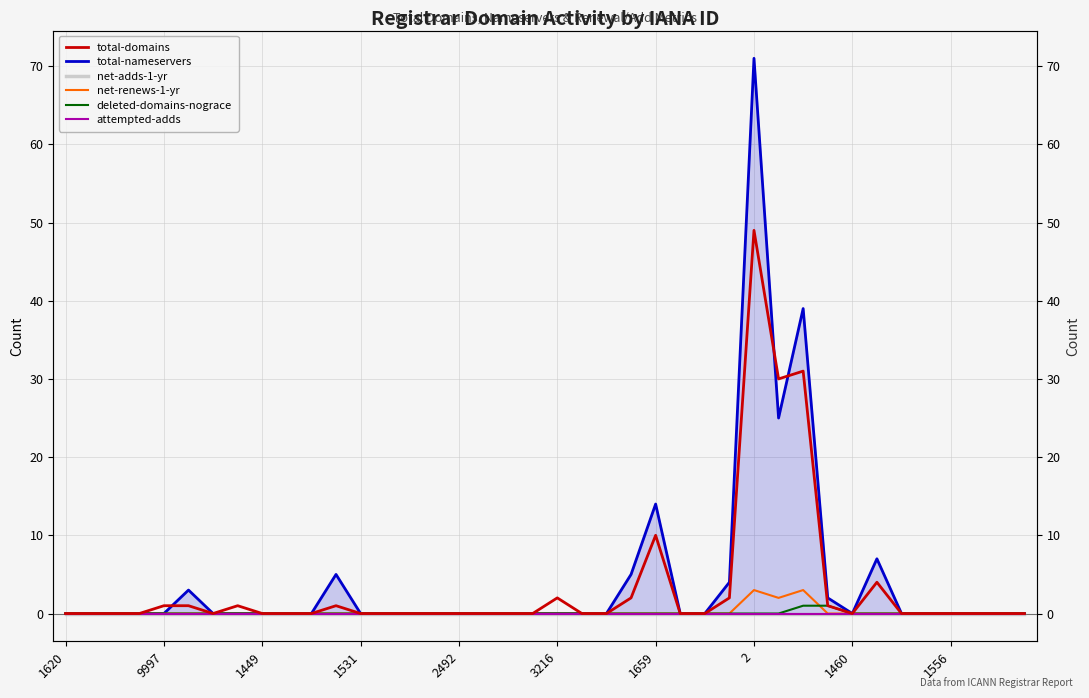

Which label corresponds to the smallest value in the chart?

1620